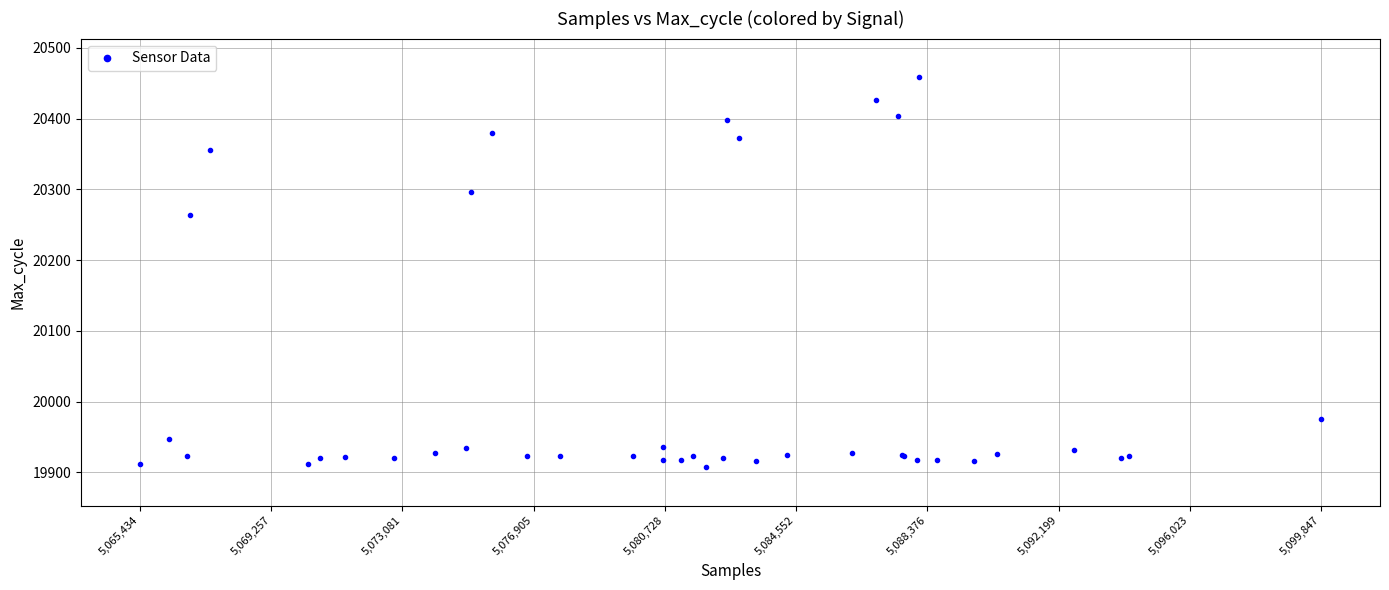

What Y value in the scatter plot is closest to 20183?

20264